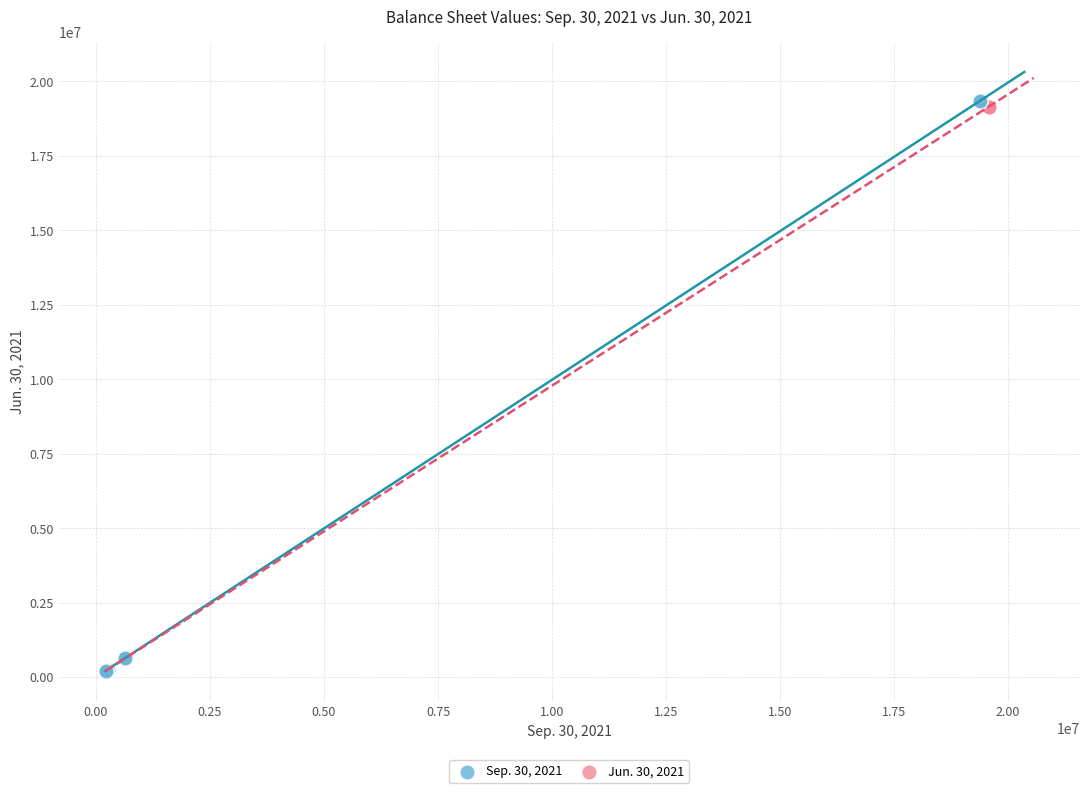

Which series has the largest Y range (max minus min)?

Sep. 30, 2021